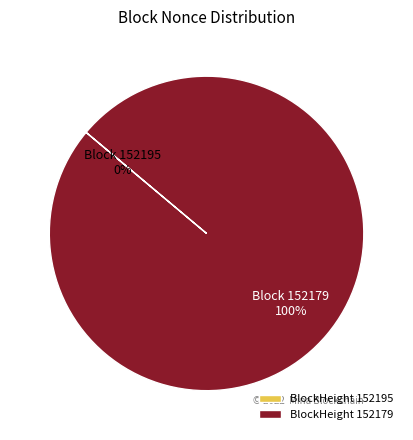

To the nearest percent, what percentage of the pie is BlockHeight 152179?

100%